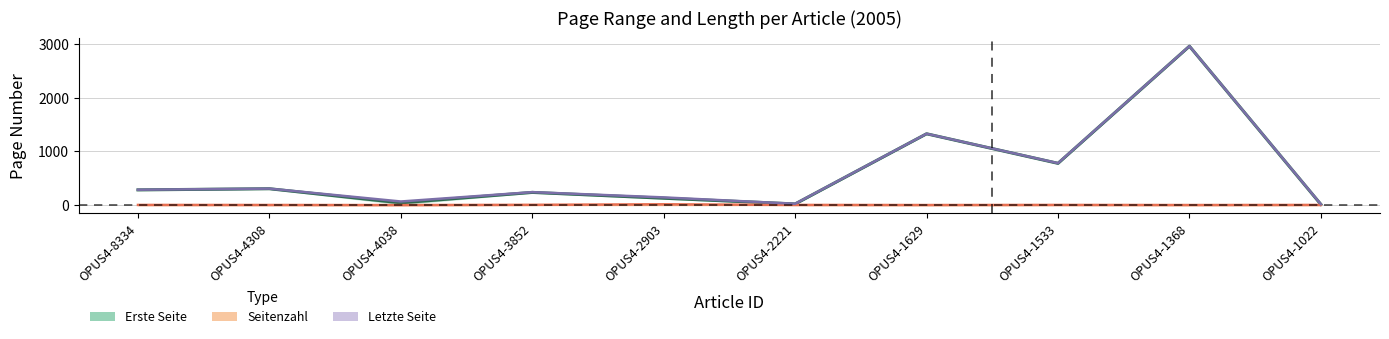

What is the difference between the second highest and second lowest values in the Erste Seite series?

1308.0